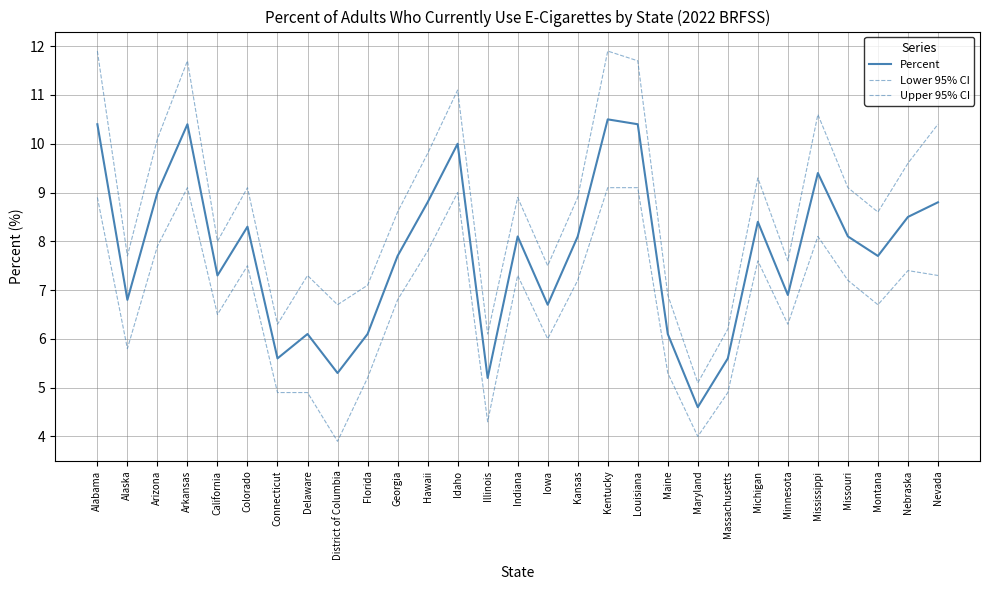

Which series has the largest total across all categories?

Upper 95% CI